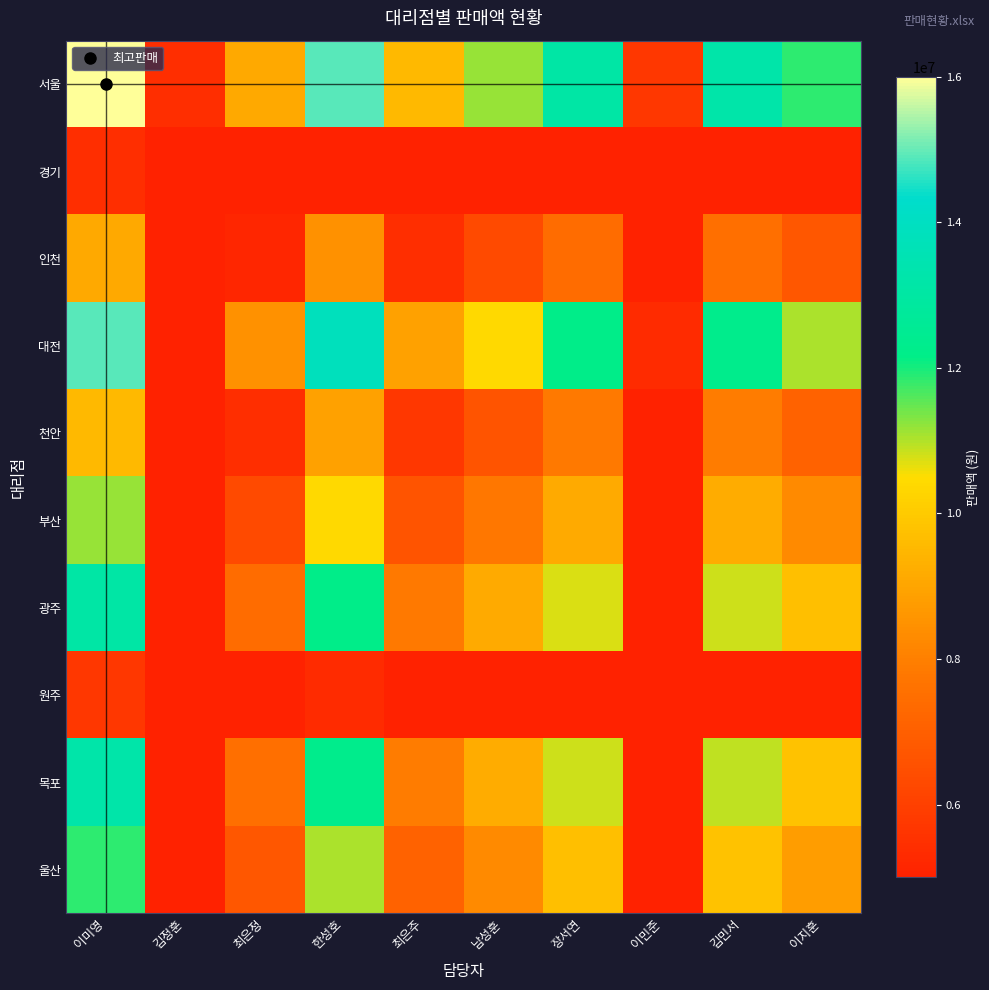

Reading left to right, transcribe all the data shown in this chart.

서울: 이미영=16000000.0	김정훈=5409032.3	최은정=9083871.0	한성호=14885161.3	최은주=9548387.1	남성훈=11148387.1	장서연=13109677.4	이민준=5718709.7	김민서=13212903.2	이지훈=11870967.7
경기: 이미영=5409032.3	김정훈=1828601.9	최은정=3070934.4	한성호=5032144.8	최은주=3227970.9	남성훈=3768874.1	장서연=4431916.8	이민준=1933292.8	김민서=4466813.7	이지훈=4013153.0
인천: 이미영=9083871.0	김정훈=3070934.4	최은정=5157294.5	한성호=8450930.3	최은주=5421019.8	남성훈=6329406.9	장서연=7442913.6	이민준=3246751.3	김민서=7501519.3	이지훈=6739646.2
대전: 이미영=14885161.3	김정훈=5032144.8	최은정=8450930.3	한성호=13848001.7	최은주=8883080.1	남성훈=10371596.3	장서연=12196228.9	이민준=5320244.7	김민서=12292262.2	이지훈=11043829.3
천안: 이미영=9548387.1	김정훈=3227970.9	최은정=5421019.8	한성호=8883080.1	최은주=5698231.0	남성훈=6653069.7	장서연=7823517.2	이민준=3412778.4	김민서=7885119.7	이지훈=7084287.2
부산: 이미영=11148387.1	김정훈=3768874.1	최은정=6329406.9	한성호=10371596.3	최은주=6653069.7	남성훈=7767908.4	장서연=9134484.9	이민준=3984649.3	김민서=9206410.0	이지훈=8271384.0
광주: 이미영=13109677.4	김정훈=4431916.8	최은정=7442913.6	한성호=12196228.9	최은주=7823517.2	남성훈=9134484.9	장서연=10741477.6	이민준=4685652.4	김민서=10826056.2	이지훈=9726534.9
원주: 이미영=5718709.7	김정훈=1933292.8	최은정=3246751.3	한성호=5320244.7	최은주=3412778.4	남성훈=3984649.3	장서연=4685652.4	이민준=2043977.5	김민서=4722547.3	이지훈=4242913.6
목포: 이미영=13212903.2	김정훈=4466813.7	최은정=7501519.3	한성호=12292262.2	최은주=7885119.7	남성훈=9206410.0	장서연=10826056.2	이민준=4722547.3	김민서=10911300.7	이지훈=9803121.7
울산: 이미영=11870967.7	김정훈=4013153.0	최은정=6739646.2	한성호=11043829.3	최은주=7084287.2	남성훈=8271384.0	장서연=9726534.9	이민준=4242913.6	김민서=9803121.7	이지훈=8807492.2